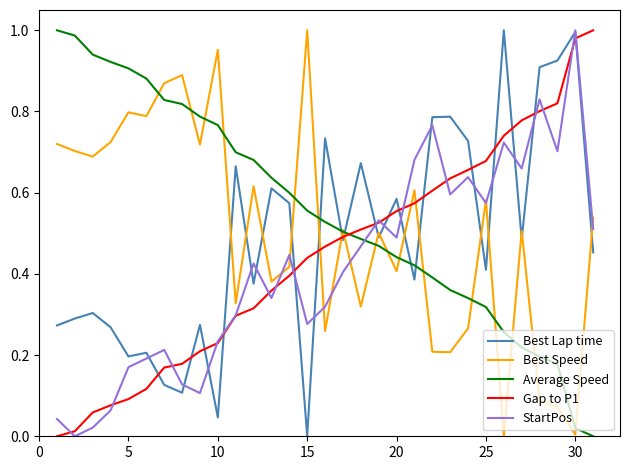

True or false: Best Speed and Best Lap time cross at least once.

True